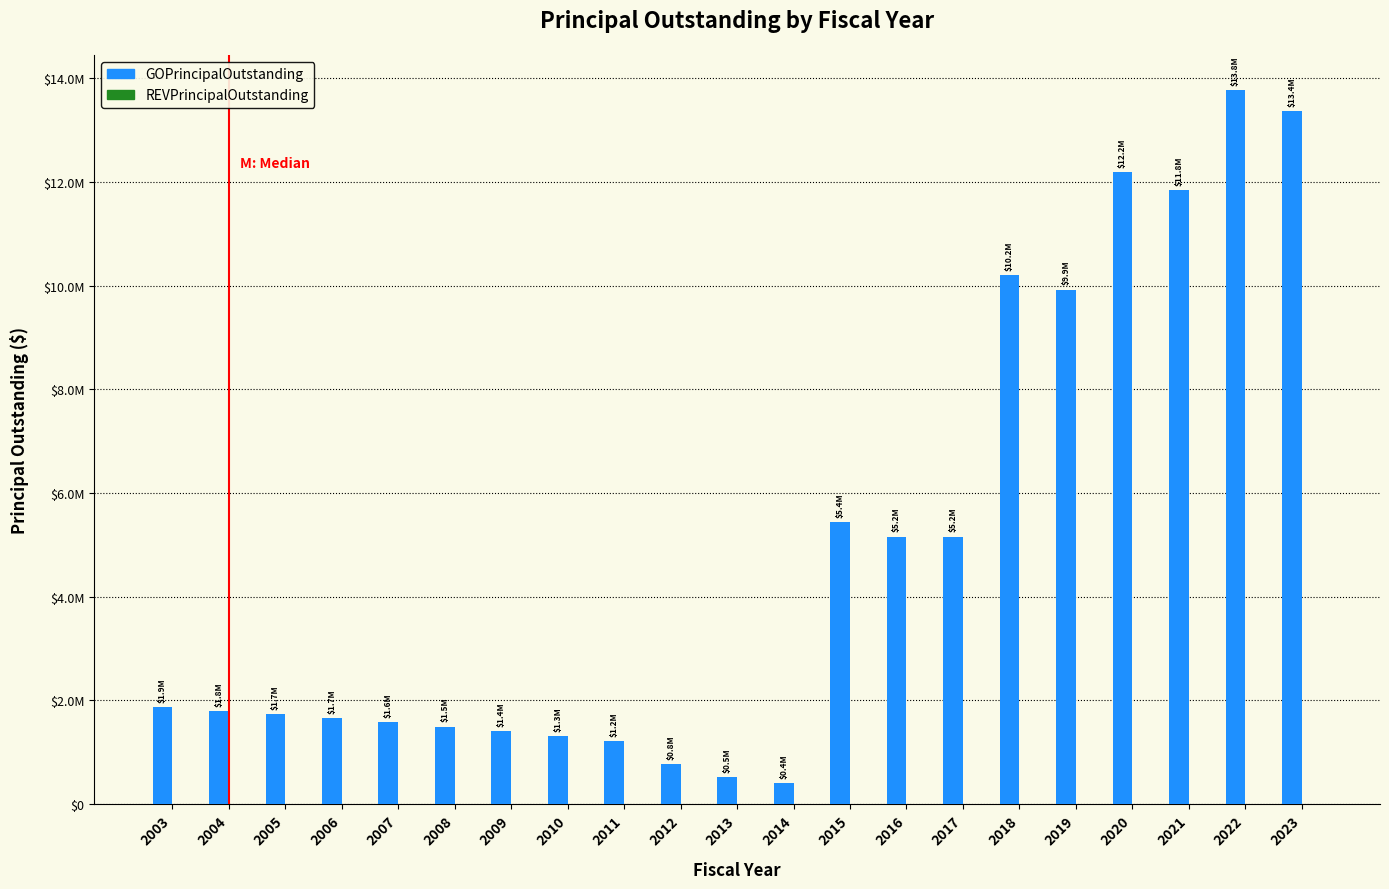

Are the bars horizontal?

No